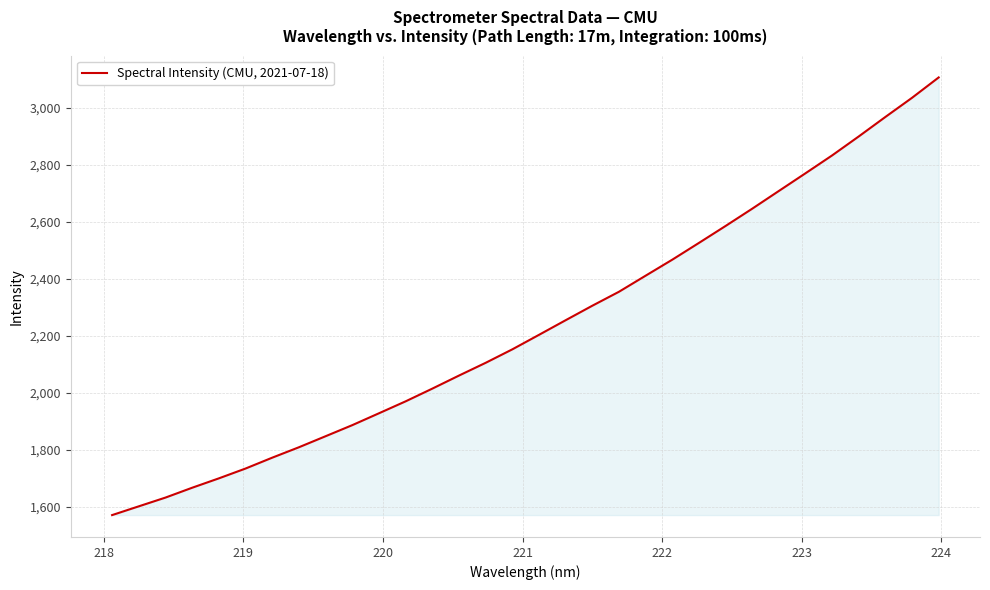

Does the chart display data point markers on the line(s)?

No